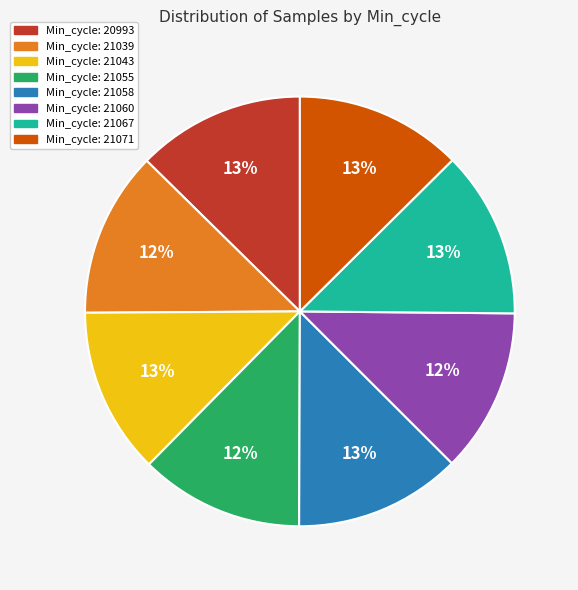

Approximately how many times larger is the value at Min_cycle: 21043 compared to Min_cycle: 20993?

1.0